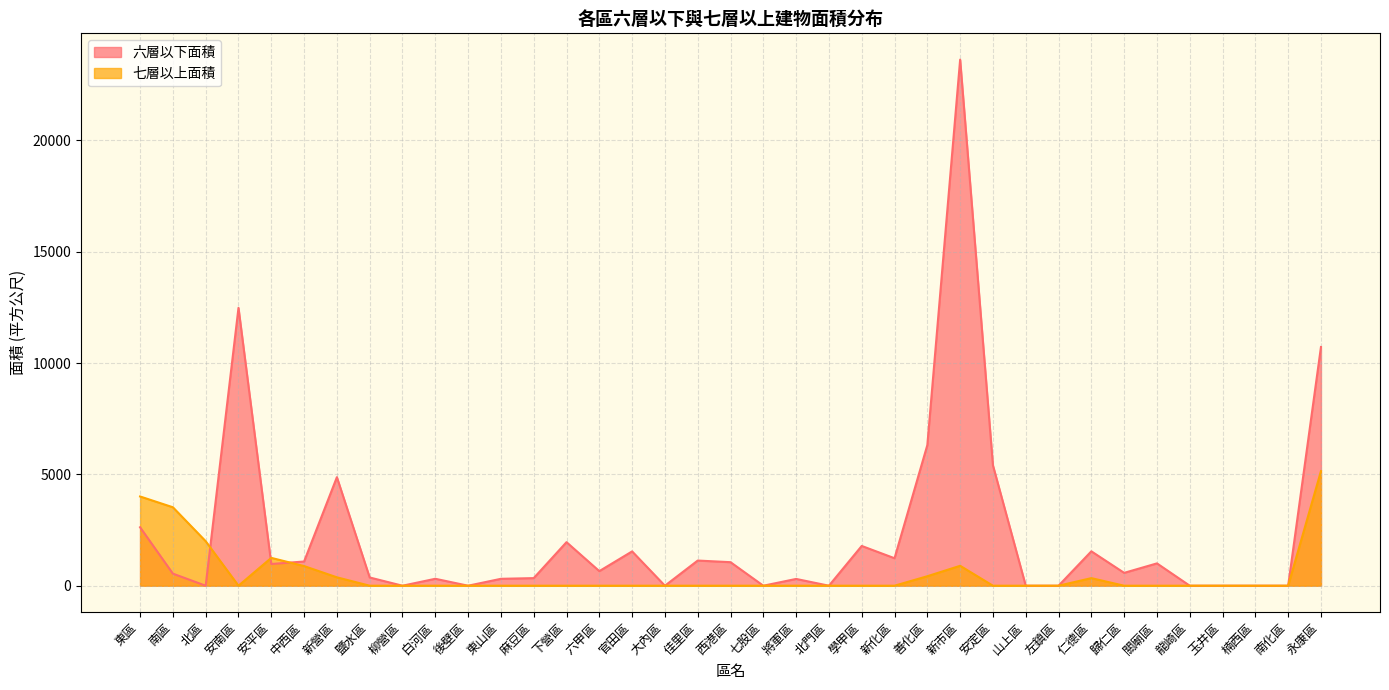

What is the label of the 5th point from the left?

安平區